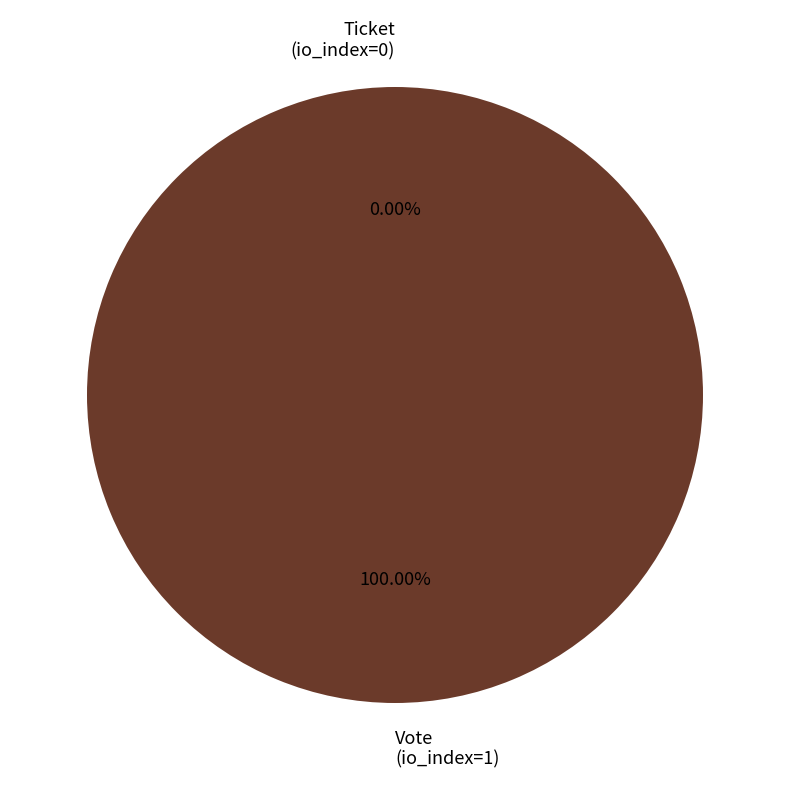

Does Ticket
(io_index=0) account for over 50% of the chart?

No